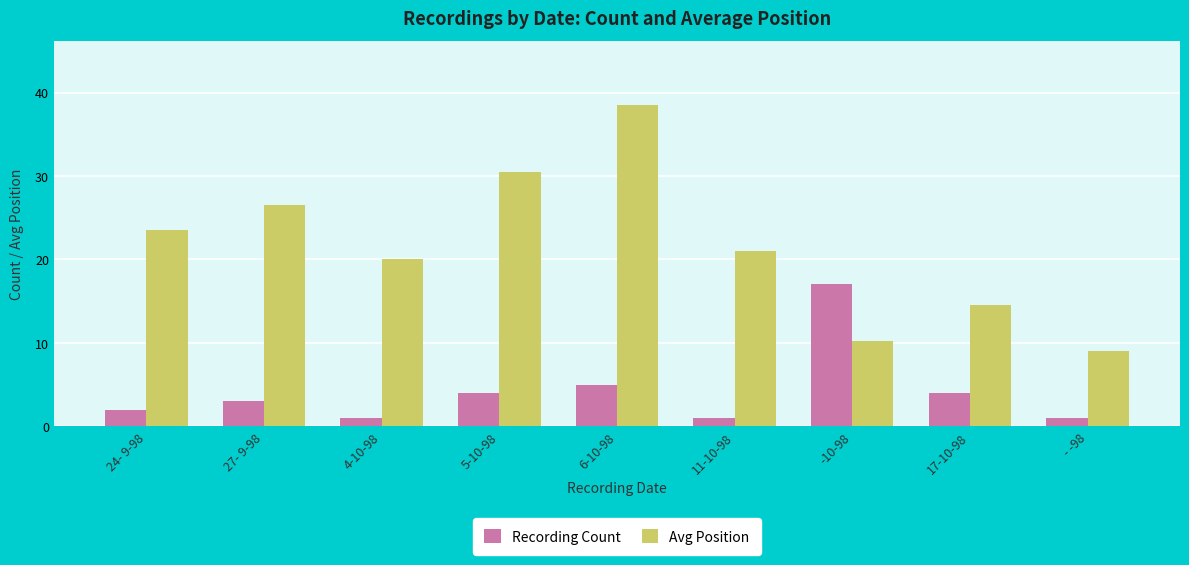

Is it true that Avg Position equals 5.6 at - -98?

False